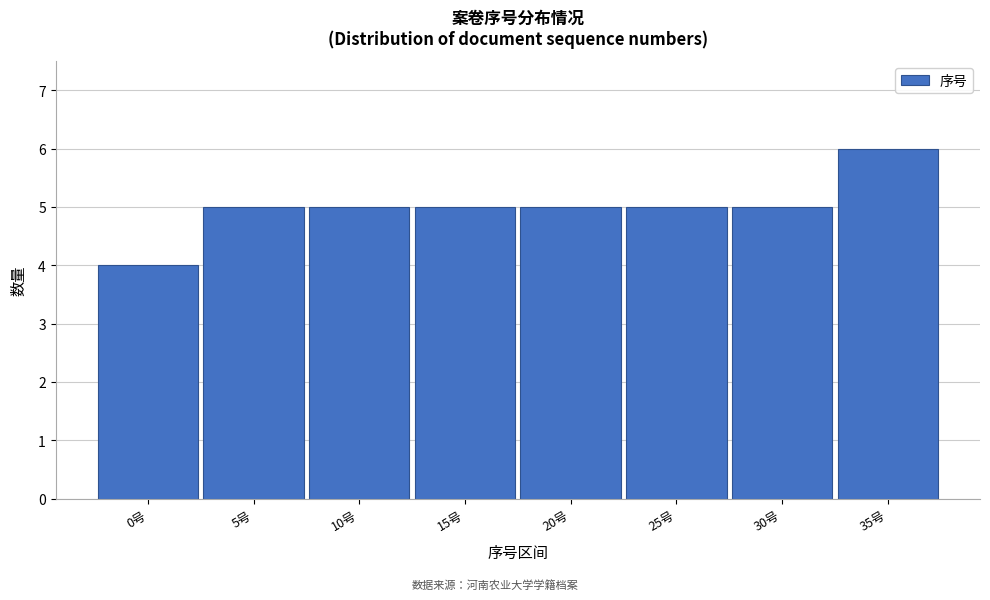

Reading left to right, what are all the values shown in this chart?

4	5	5	5	5	5	5	6